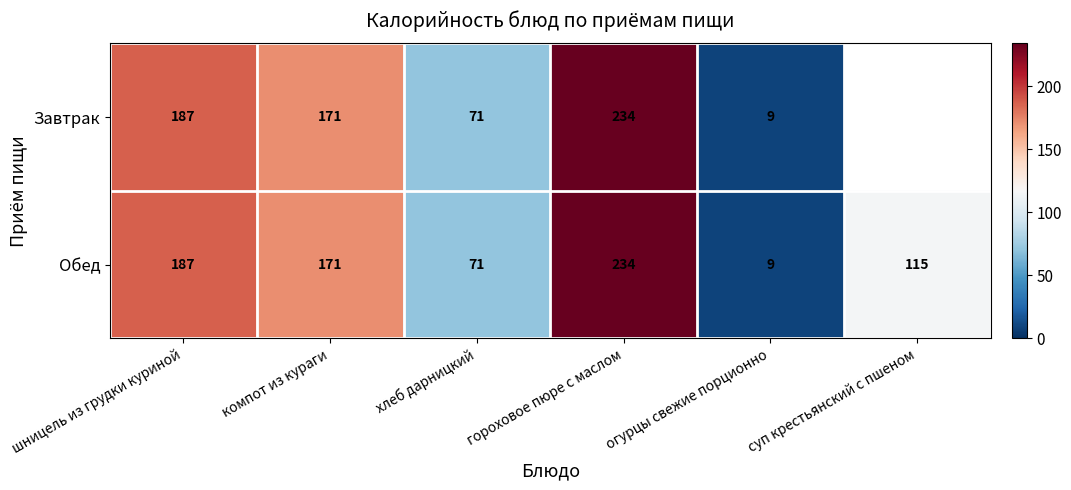

What is the highest value of the Обед series?

234